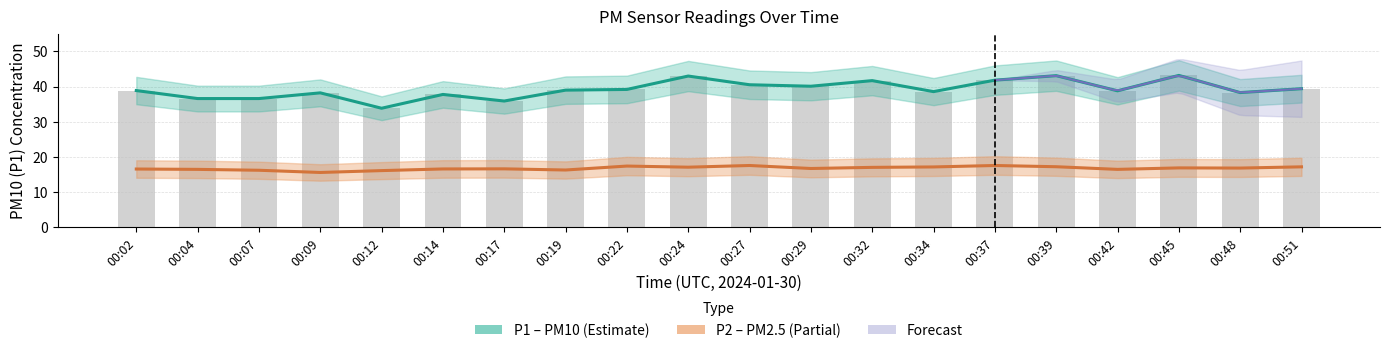

Rank the series by their average value, from highest to lowest.

P1 (PM10), P2 (PM2.5)